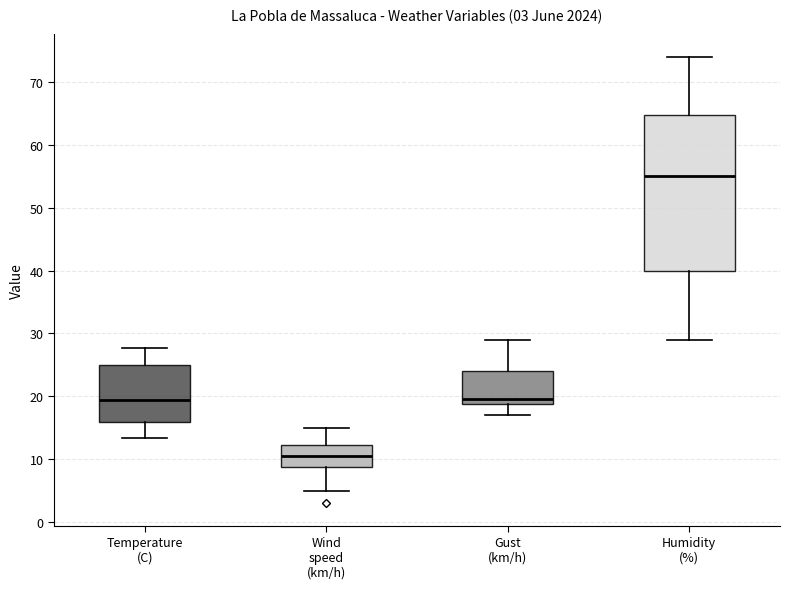

Comparing the boxes themselves (not the whiskers), which one is the tallest?

Humidity (%)